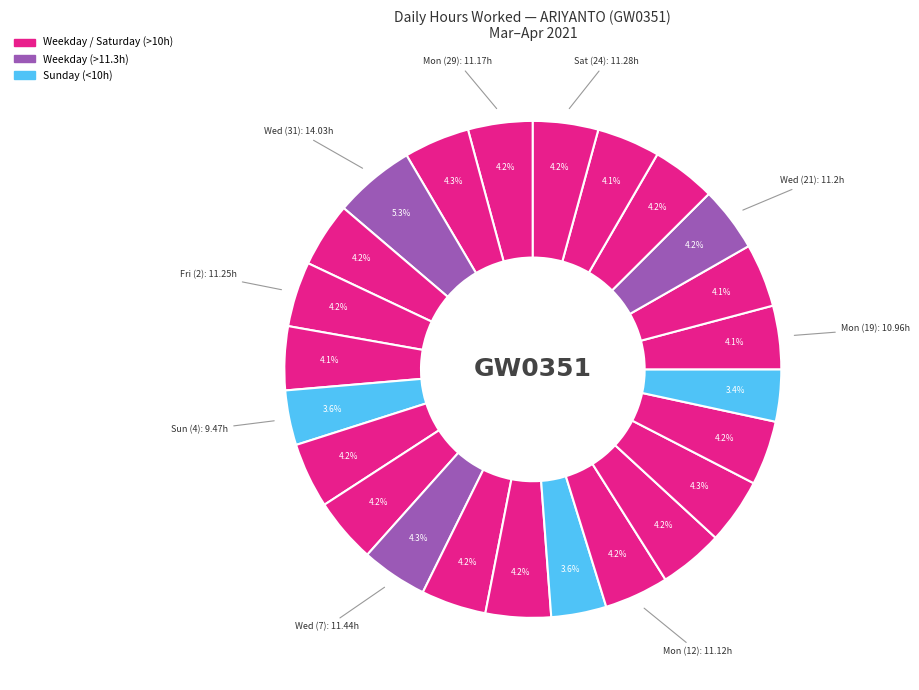

Which category has the biggest portion of the pie?

Wed (31)